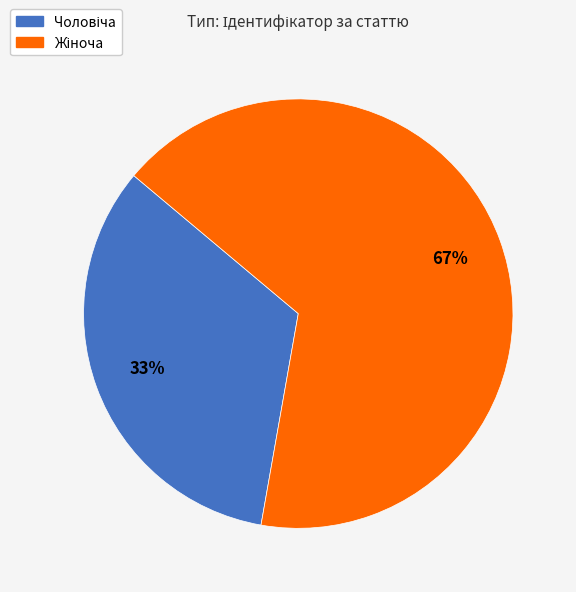

Is there a majority slice in this chart?

Yes